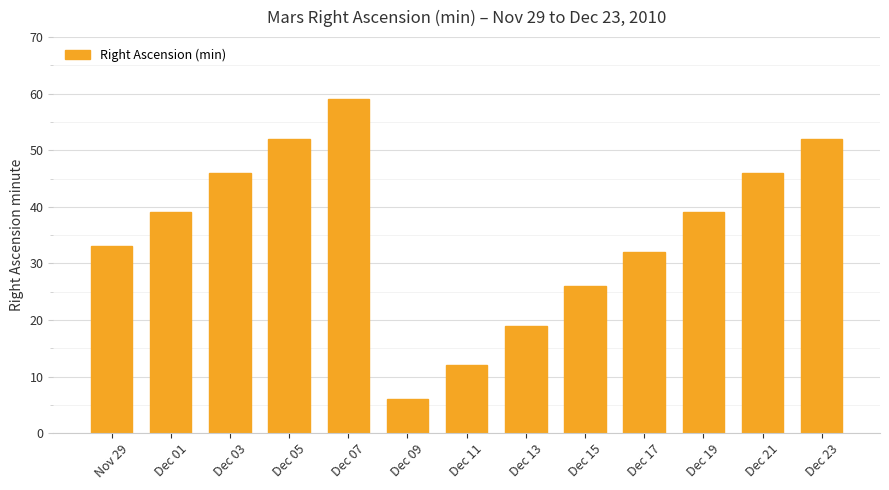

Read the value at Dec 19, to the nearest 5.

40